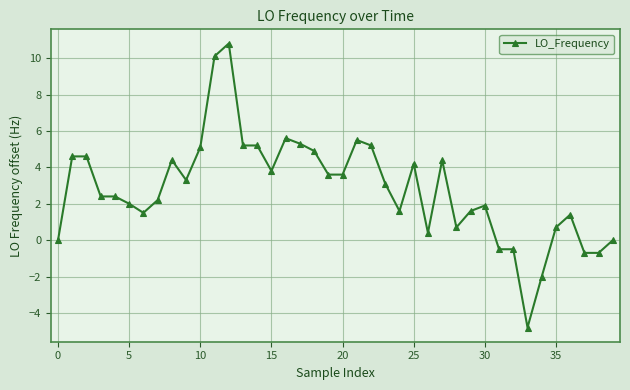

What is the value of the 14th point from the left?

5.2